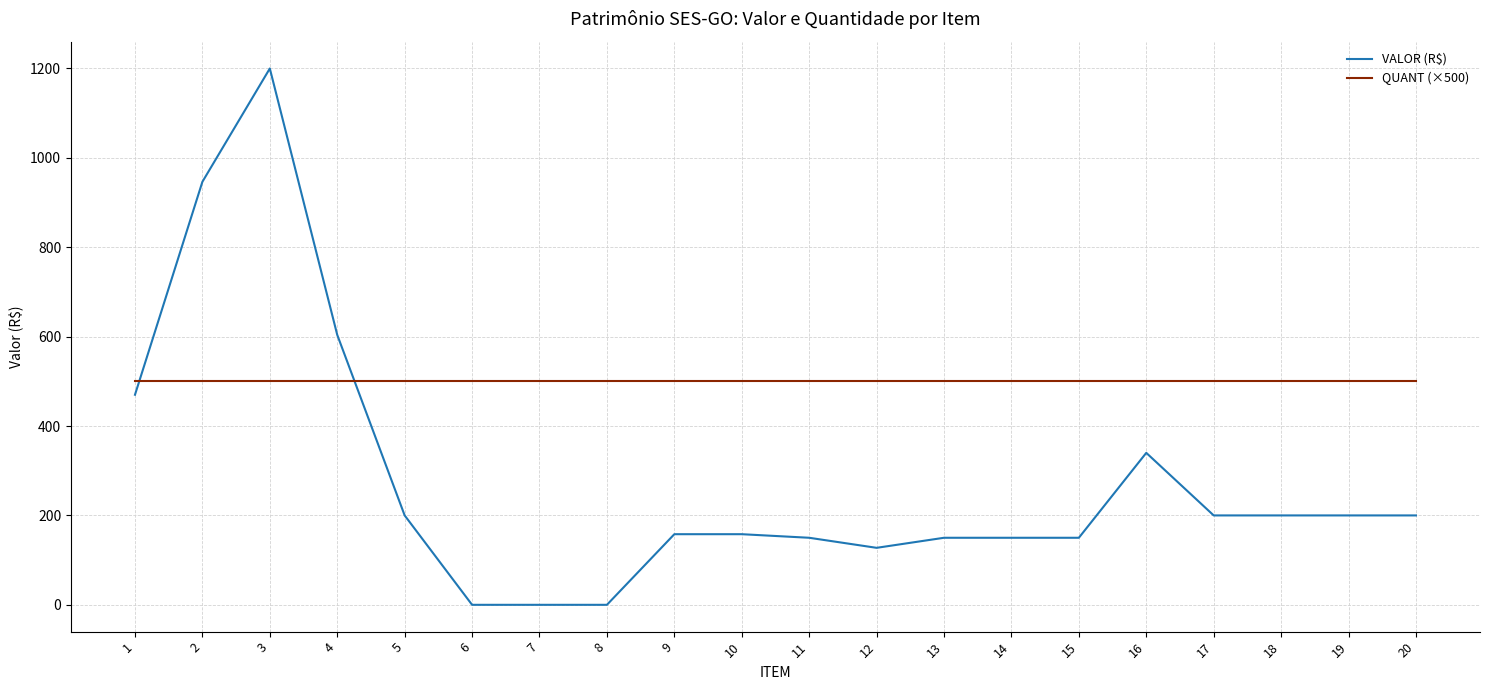

Rank the series at 10 from highest to lowest value.

QUANT (×500), VALOR (R$)